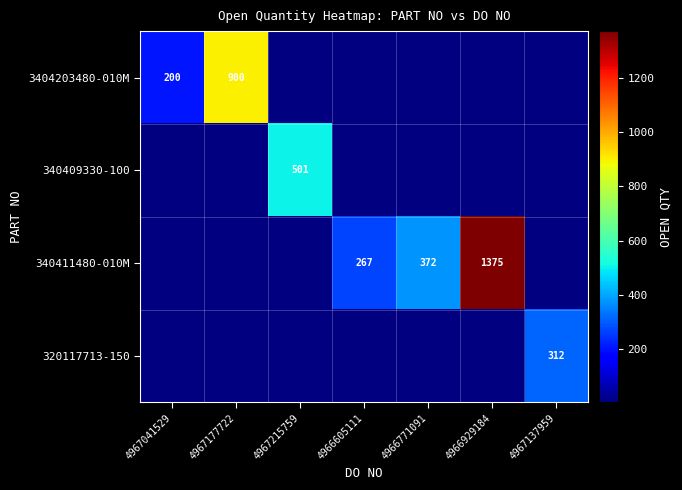

Which label corresponds to the largest value in the chart?

4966929184